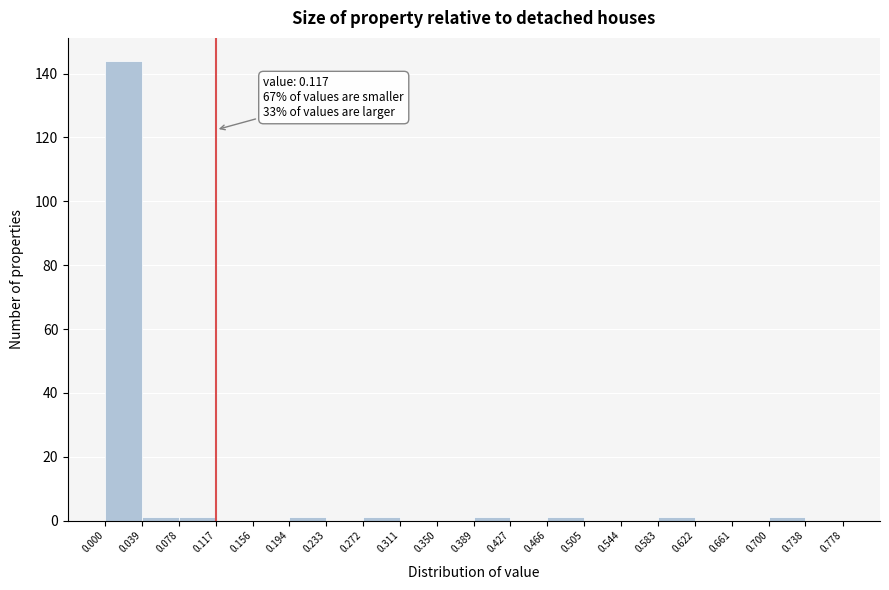

Over which range of the x-axis is the bar tallest?

0.000 to 0.039